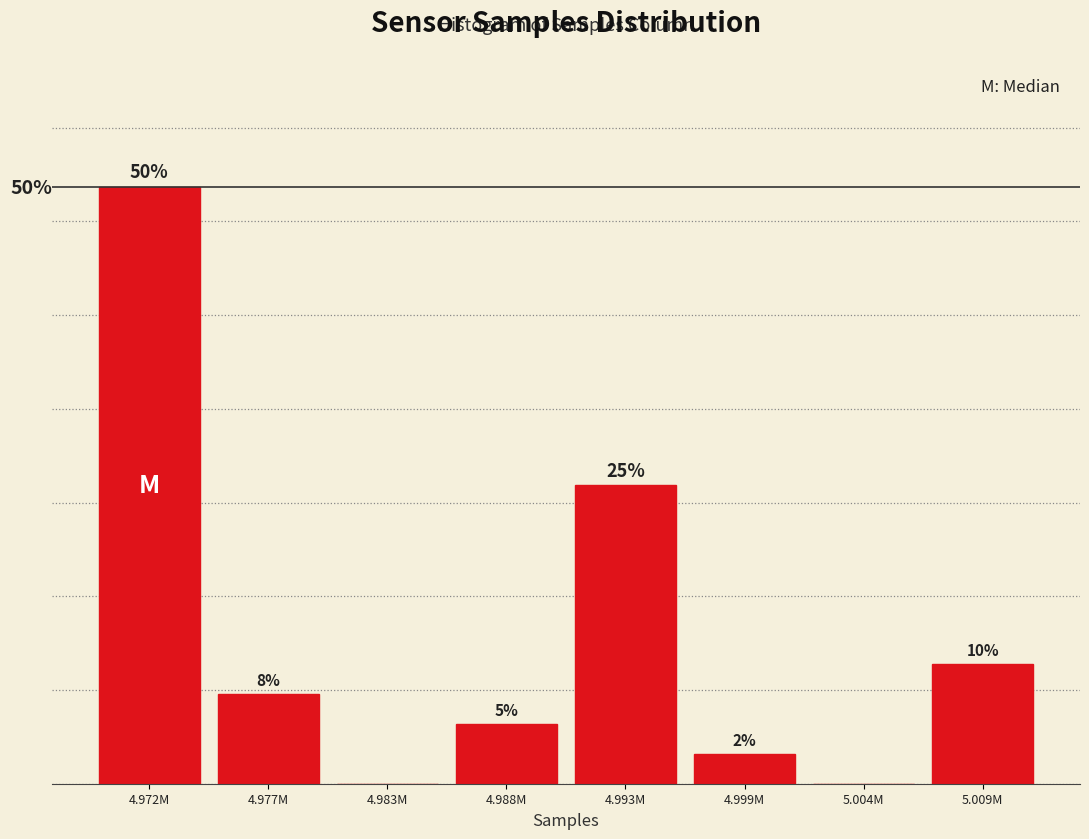

Which has a higher value, 4.972M or 4.983M?

4.972M